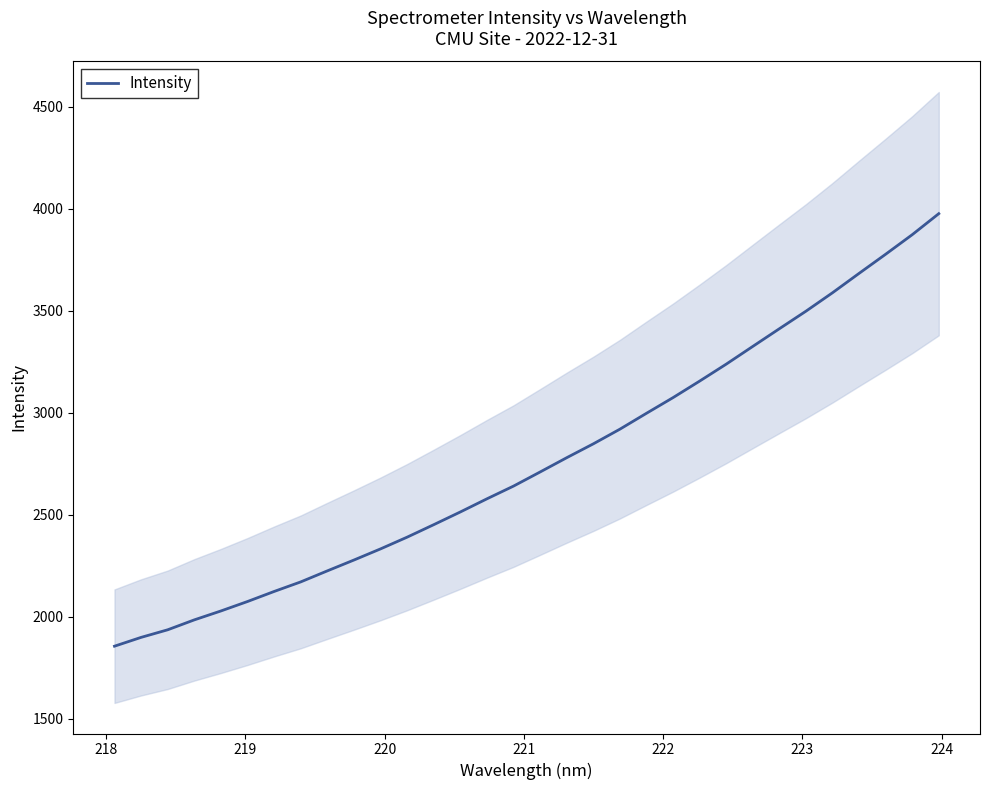

Reading left to right, extract all data points from this chart.

1855.4	1898.7	1935.9	1984.5	2028.2	2074.6	2123.8	2170.8	2224.9	2278.0	2332.7	2390.2	2451.4	2513.8	2578.2	2640.6	2709.8	2779.7	2847.7	2919.6	2997.6	3074.4	3155.4	3238.4	3325.4	3412.1	3498.0	3588.4	3683.4	3777.2	3873.0	3976.1